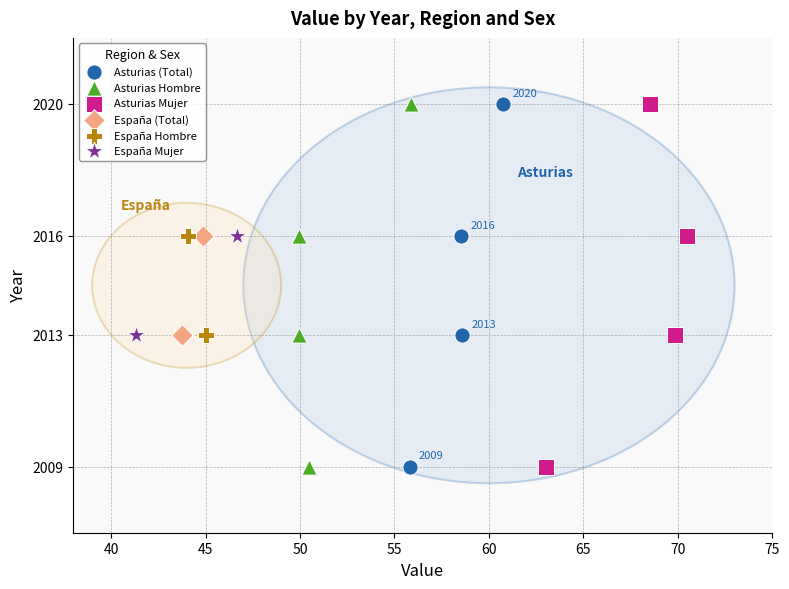

What are all the series names shown in the legend?

Asturias (Total), Asturias Hombre, Asturias Mujer, España (Total), España Hombre, España Mujer